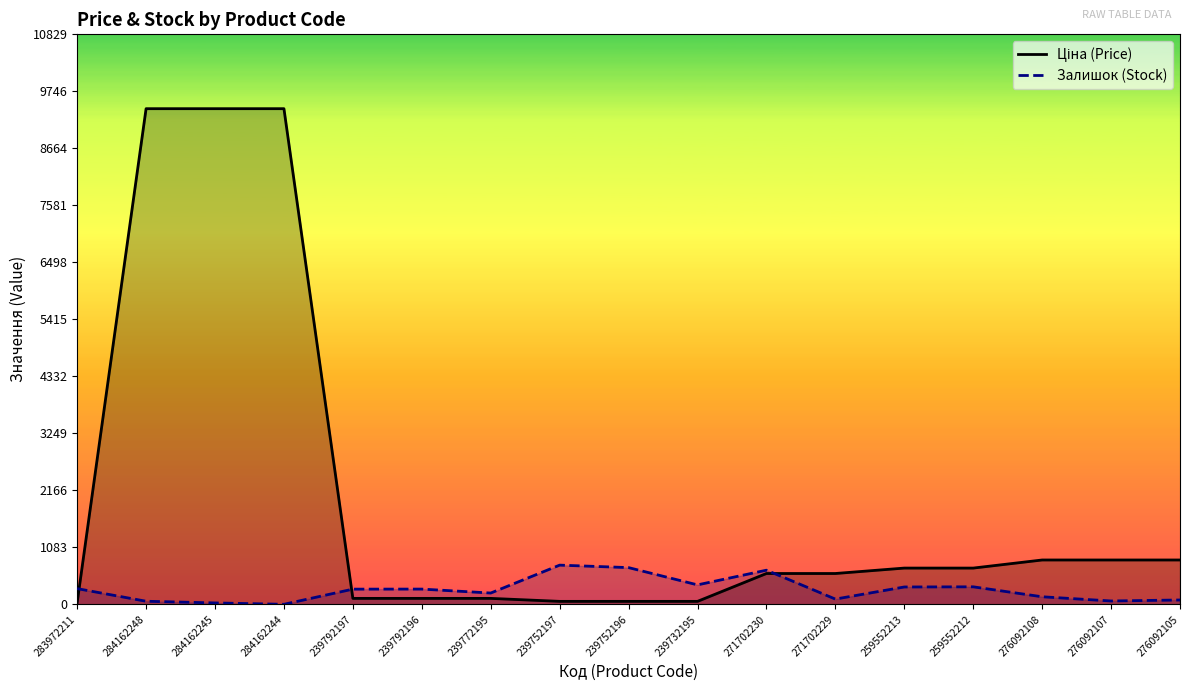

Reading right to left, what are all the values shown in this chart?

Ціна (Price): 842.8	842.8	842.8	689.1	689.1	586.0	586.0	56.7	56.7	56.7	113.3	113.3	113.3	9416.9	9416.9	9416.9	32.0
Залишок (Stock): 83.0	64.0	144.0	333.0	330.0	100.0	649.0	370.0	698.0	745.0	215.0	290.0	289.0	1.0	27.0	59.0	299.0